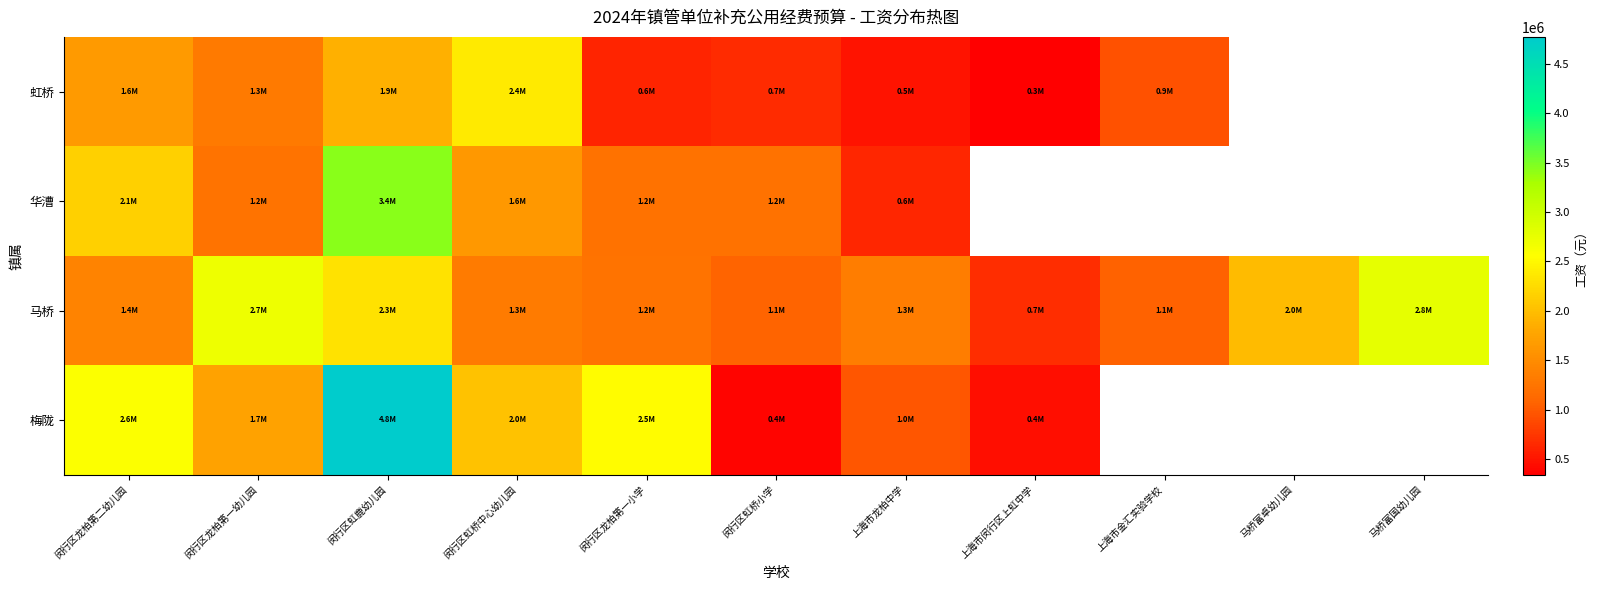

At which category does the chart reach its peak across all series?

闵行区虹鹿幼儿园